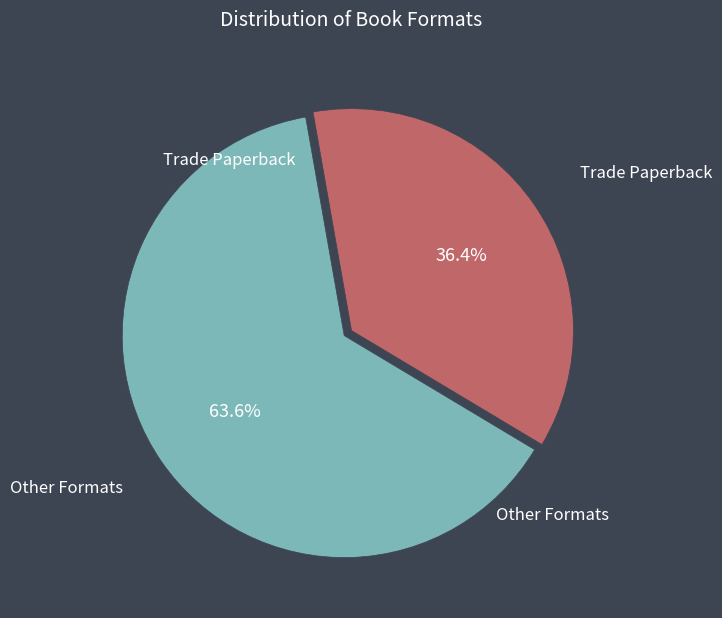

Which has a higher value, Other Formats or Trade Paperback?

Other Formats